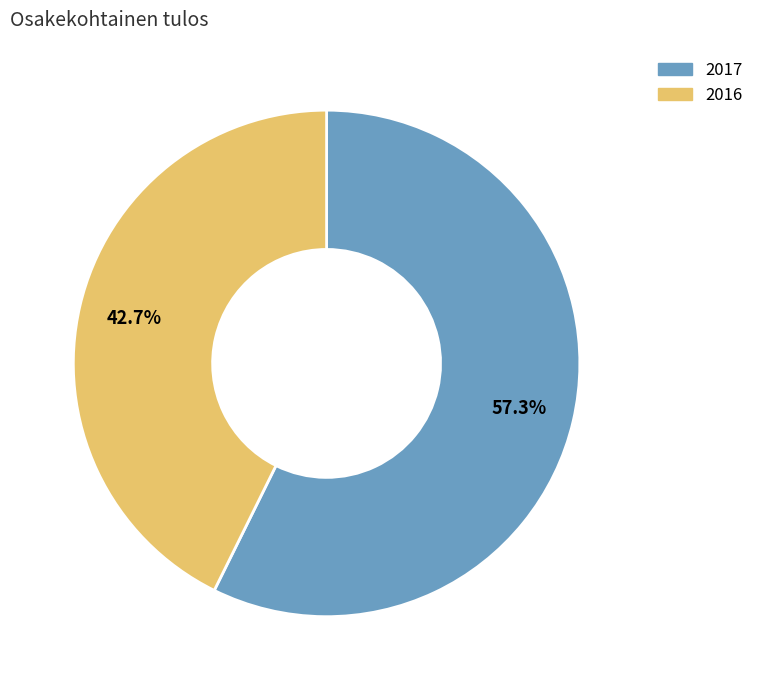

To the nearest percent, what is the difference between the 2016 and 2017 slice percentages?

15%